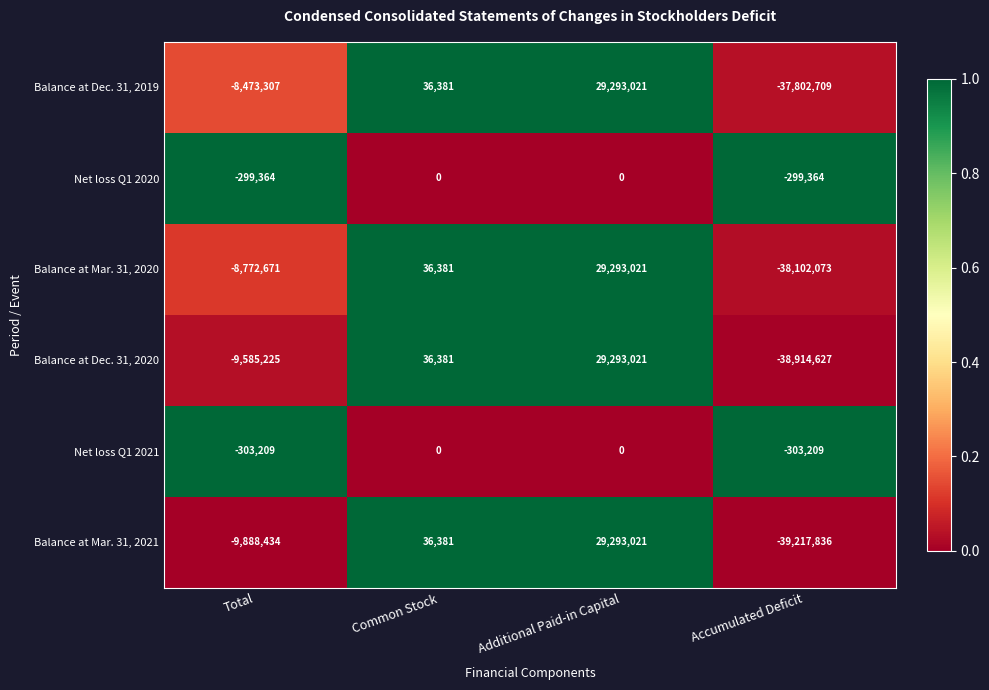

Reading right to left, what are all the values shown in this chart?

Balance at Dec. 31, 2019: Accumulated Deficit=-37802709	Additional Paid-in Capital=29293021	Common Stock=36381	Total=-8473307
Net loss Q1 2020: Accumulated Deficit=-299364	Additional Paid-in Capital=0	Common Stock=0	Total=-299364
Balance at Mar. 31, 2020: Accumulated Deficit=-38102073	Additional Paid-in Capital=29293021	Common Stock=36381	Total=-8772671
Balance at Dec. 31, 2020: Accumulated Deficit=-38914627	Additional Paid-in Capital=29293021	Common Stock=36381	Total=-9585225
Net loss Q1 2021: Accumulated Deficit=-303209	Additional Paid-in Capital=0	Common Stock=0	Total=-303209
Balance at Mar. 31, 2021: Accumulated Deficit=-39217836	Additional Paid-in Capital=29293021	Common Stock=36381	Total=-9888434